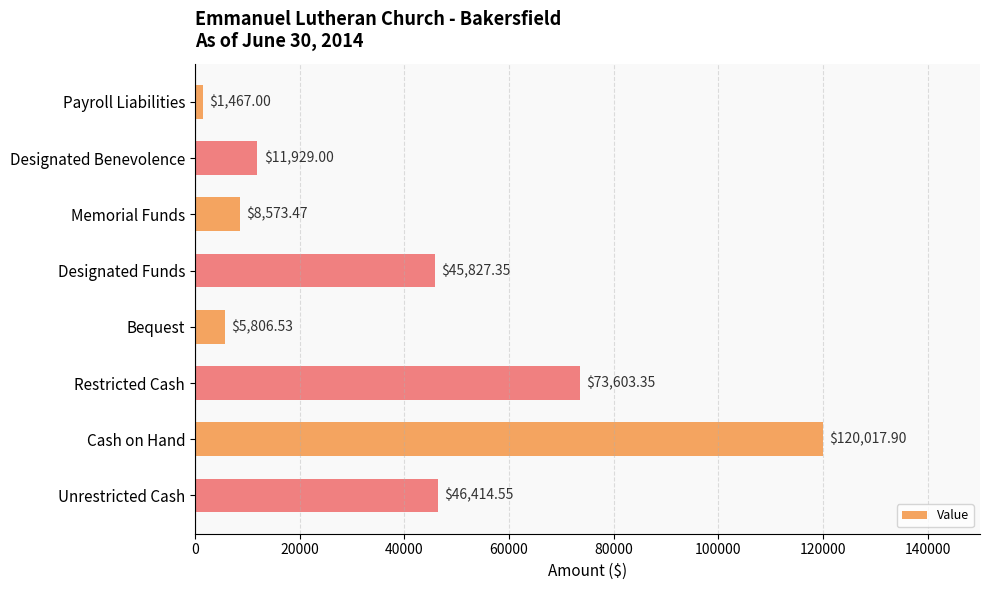

What is the ratio of the value at Restricted Cash to the value at Designated Funds?

1.6